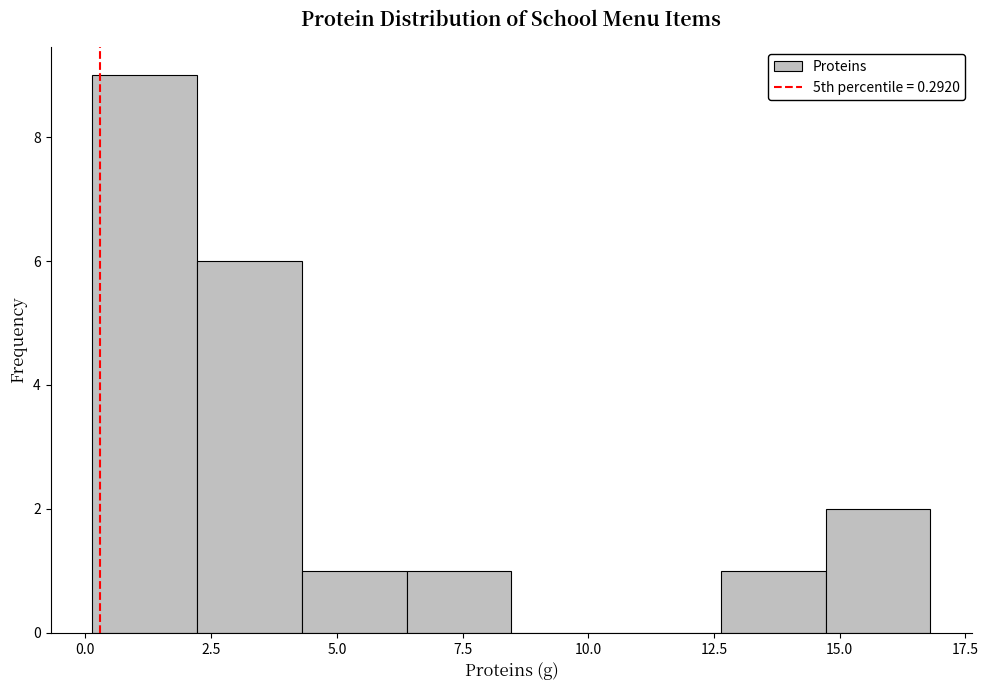

Which range on the x-axis has the tallest bar?

0.0 to 2.0